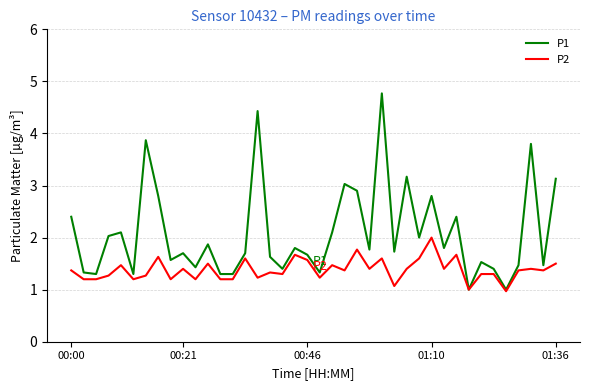

Which series has the widest spread of values?

P1